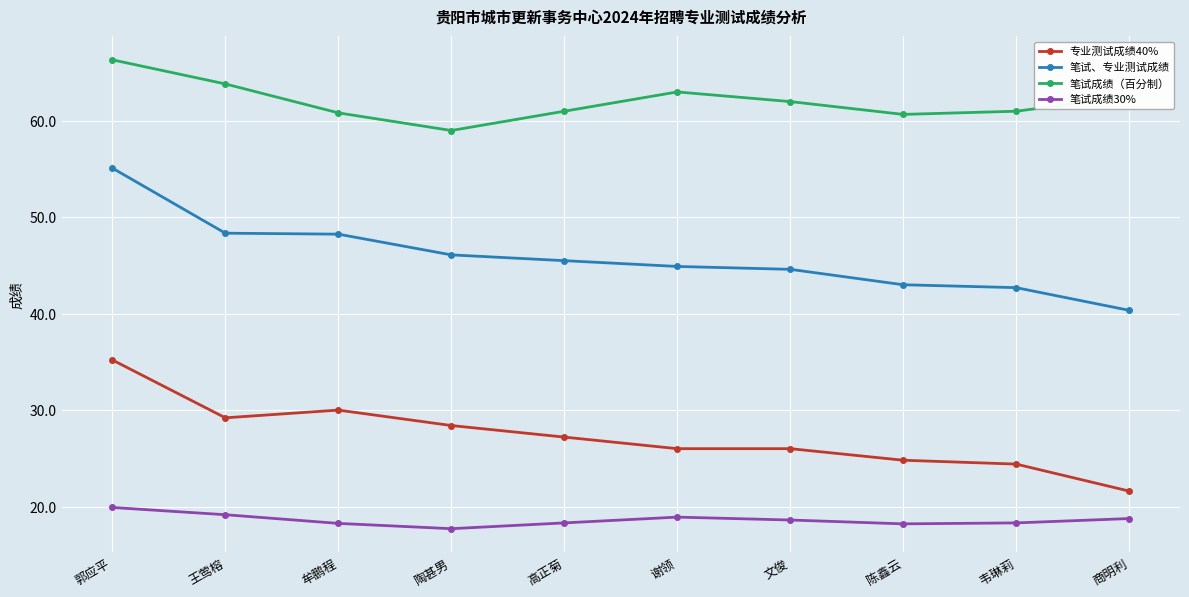

List the series in order of their overall mean, lowest first.

笔试成绩30%, 专业测试成绩40%, 笔试、专业测试成绩, 笔试成绩（百分制）